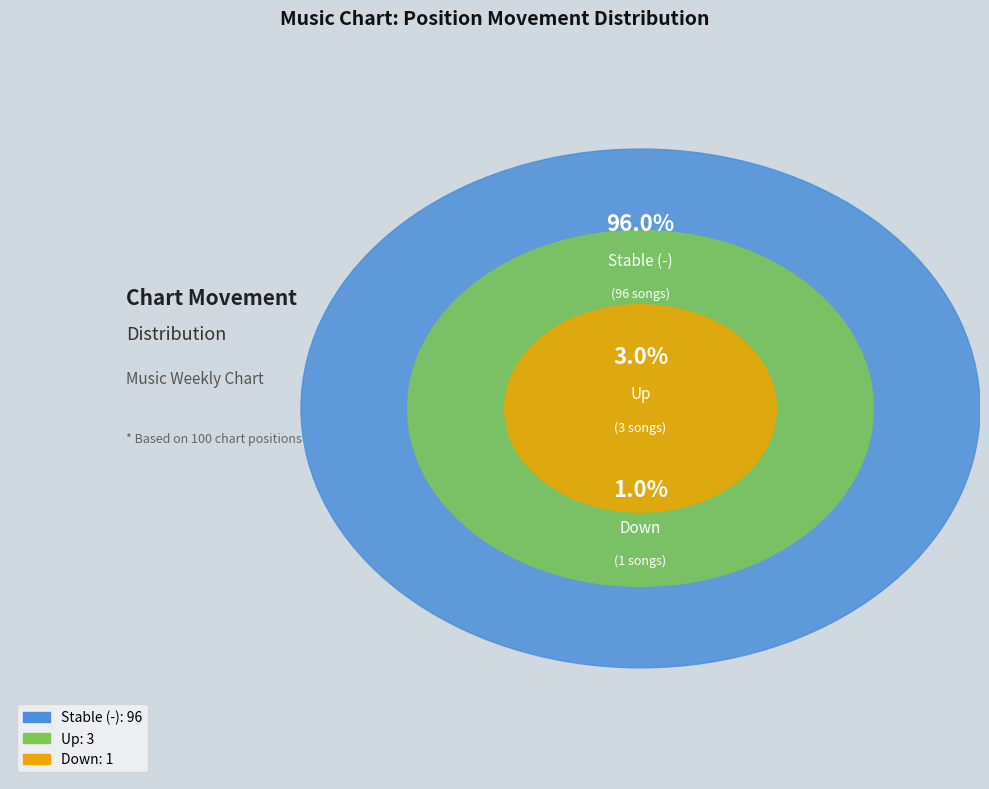

True or false: up accounts for 12% of the total.

False